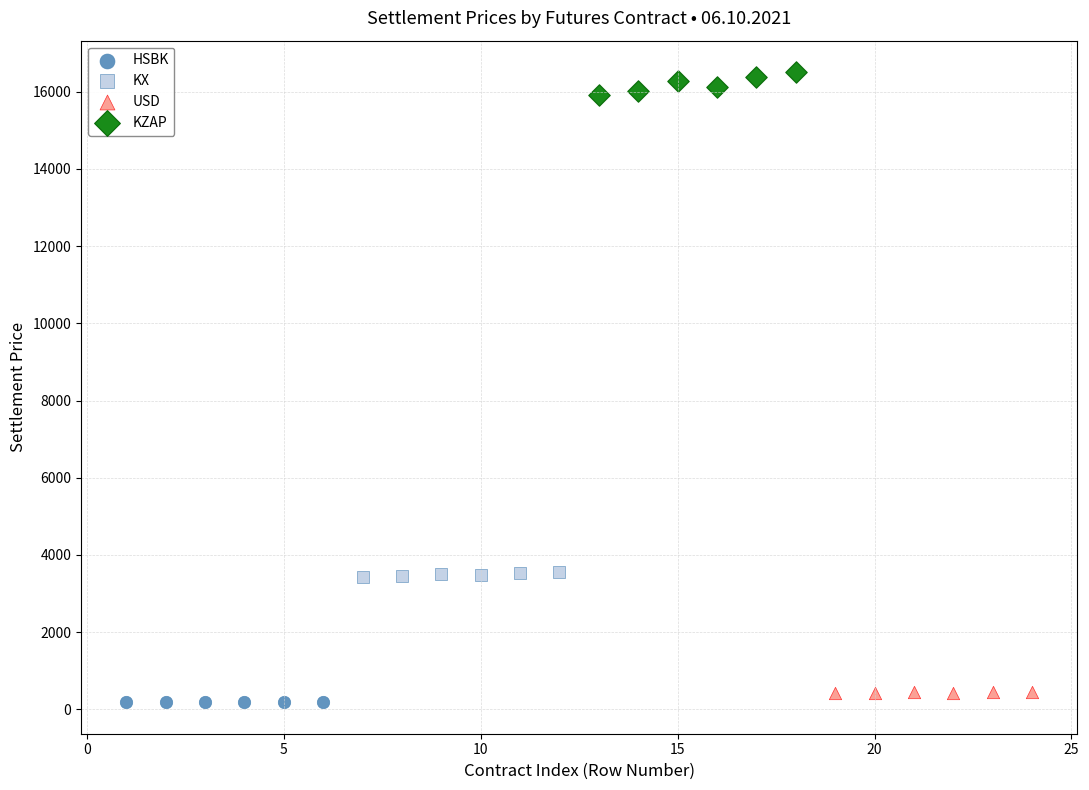

Which series contains the highest Y value?

KZAP